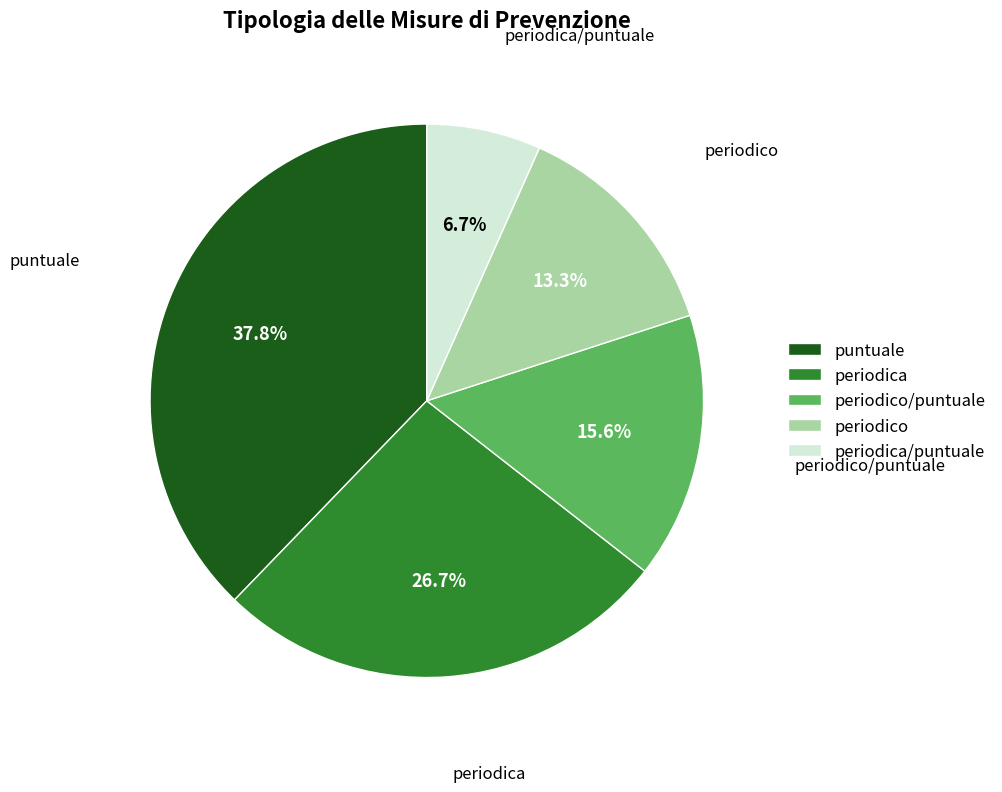

Which slice is the largest?

puntuale